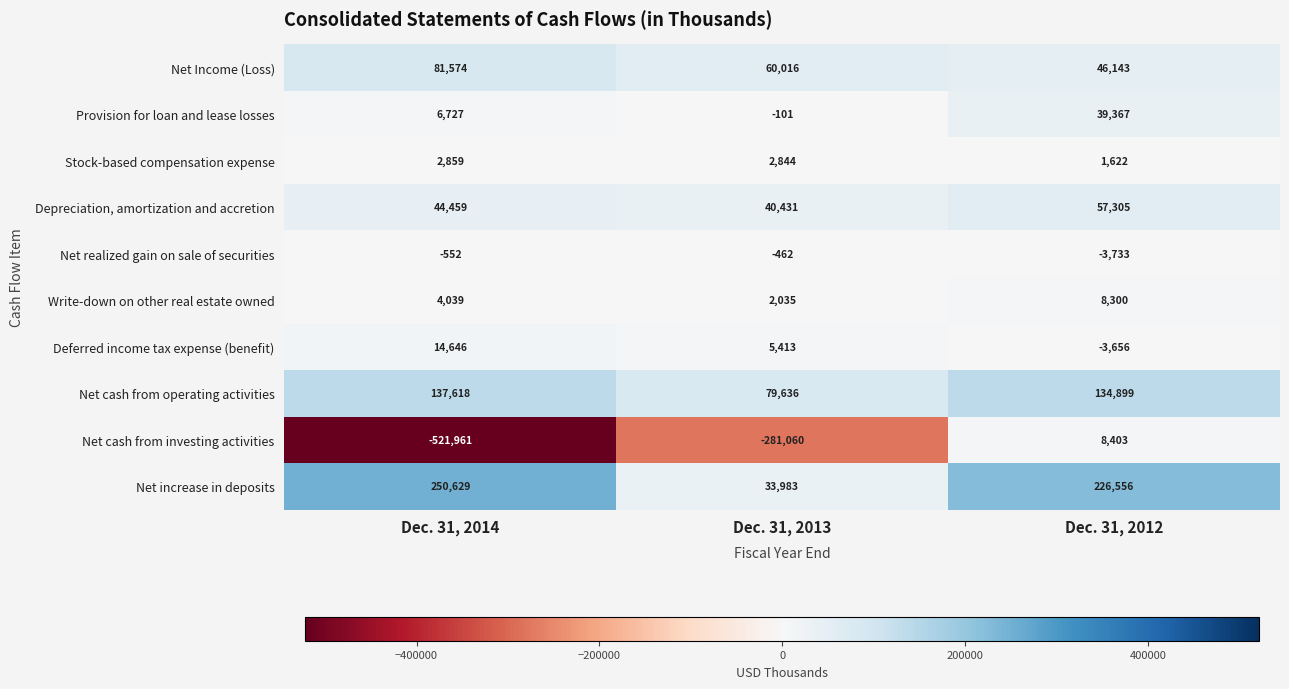

True or false: Net cash from investing activities has a value of -521961 at Dec. 31, 2014.

True